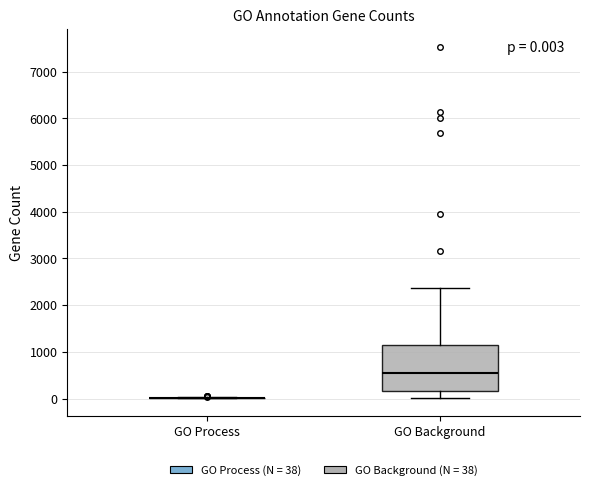

Comparing the boxes themselves (not the whiskers), which one is the tallest?

GO Background